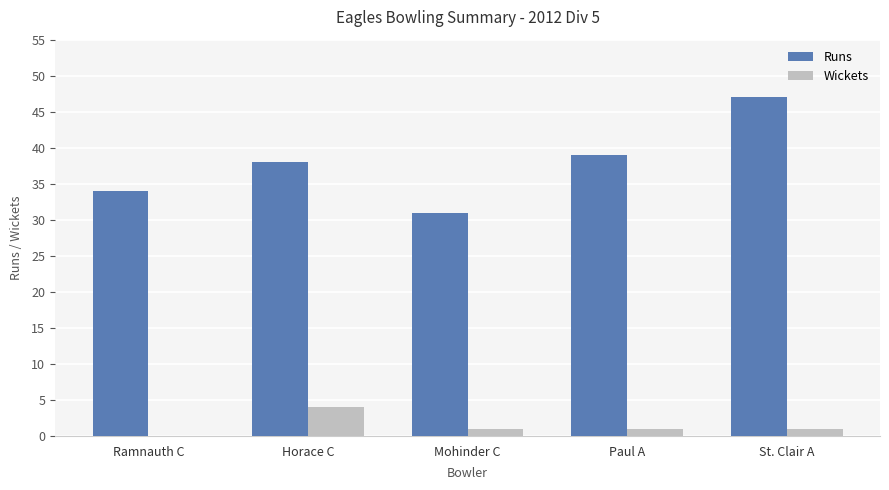

What value does the Wickets series have at Paul A?

1